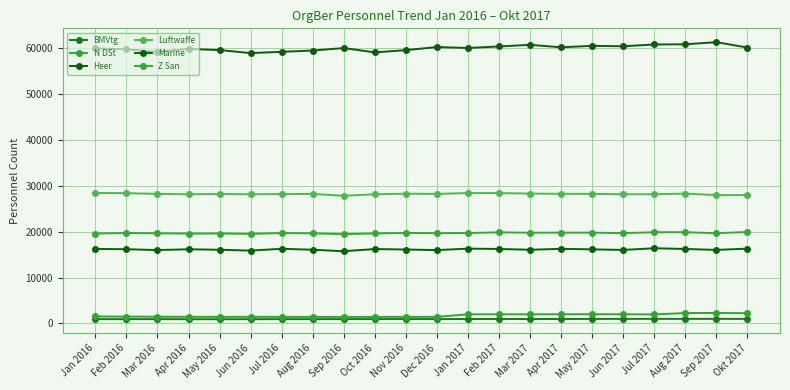

What position from the left is Oct 2016?

10